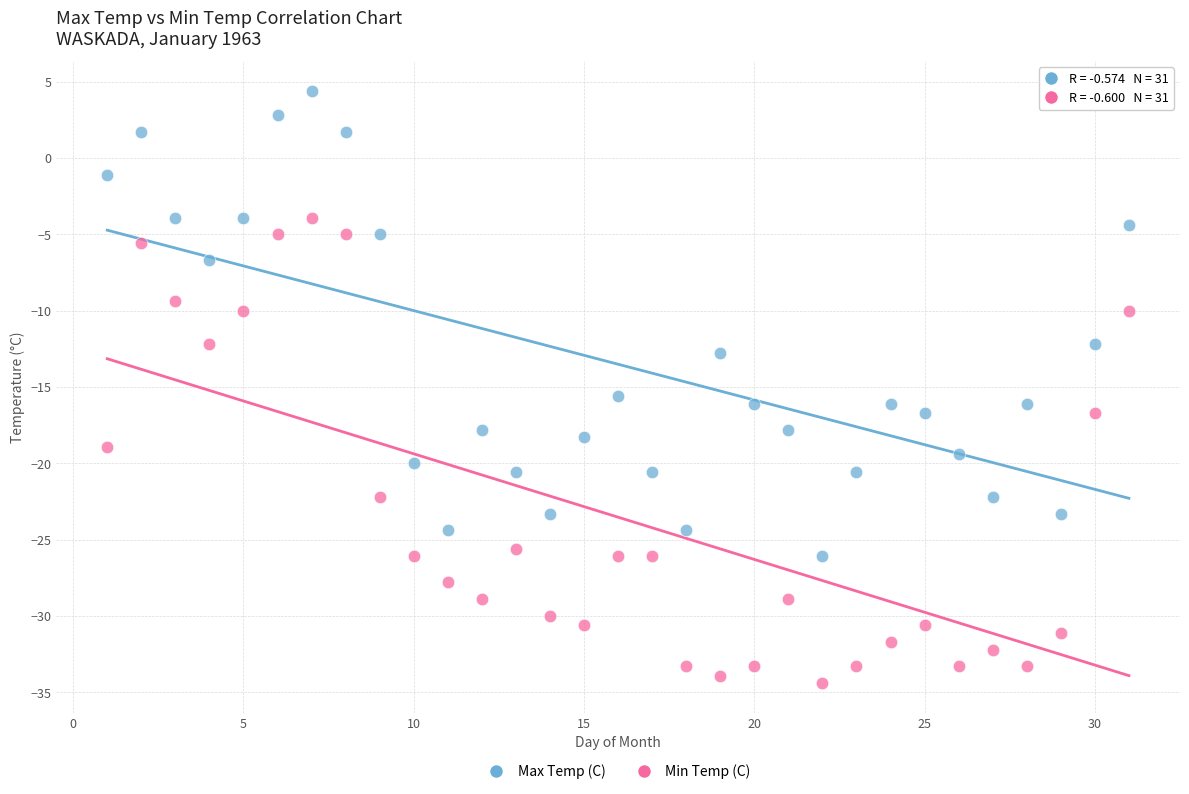

Which series contains the lowest Y value?

Min Temp (C)